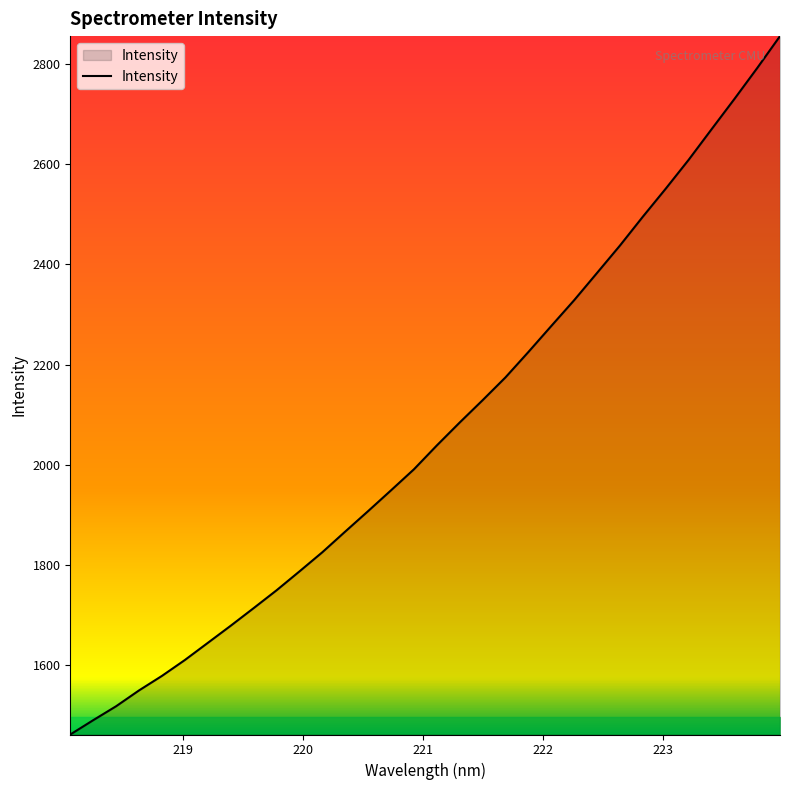

What is the greatest value displayed?

2855.0